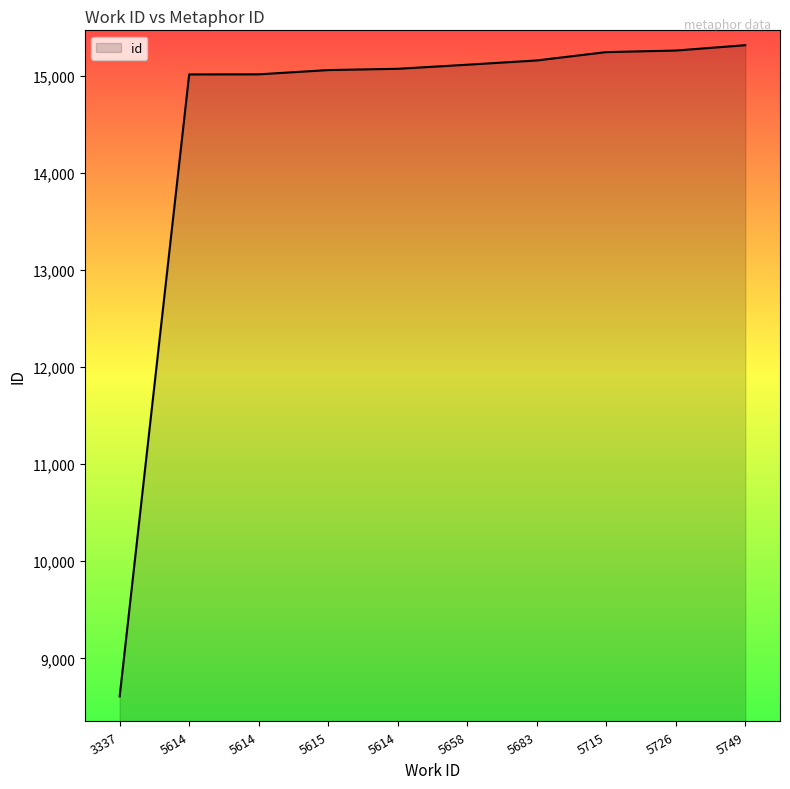

True or false: there are more than 2 points higher than both neighbors.

False